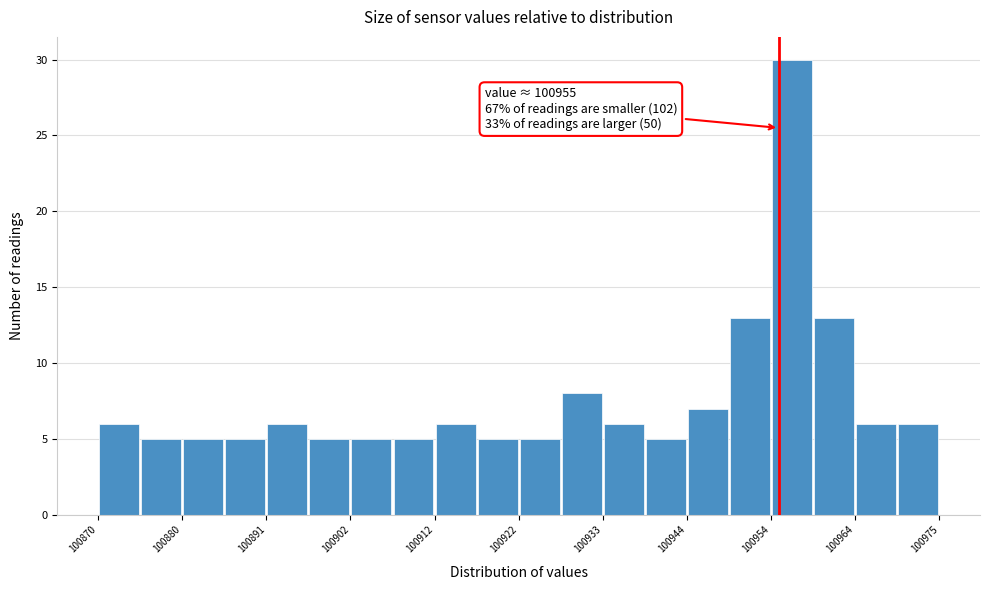

Around what value on the x-axis is the tallest bar? Give the approximate position of its centre, as read against the axis.

100956